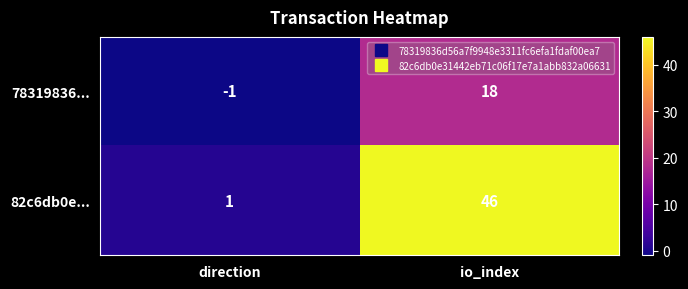

Reading right to left, extract all data points from this chart.

78319836...: io_index=18	direction=-1
82c6db0e...: io_index=46	direction=1